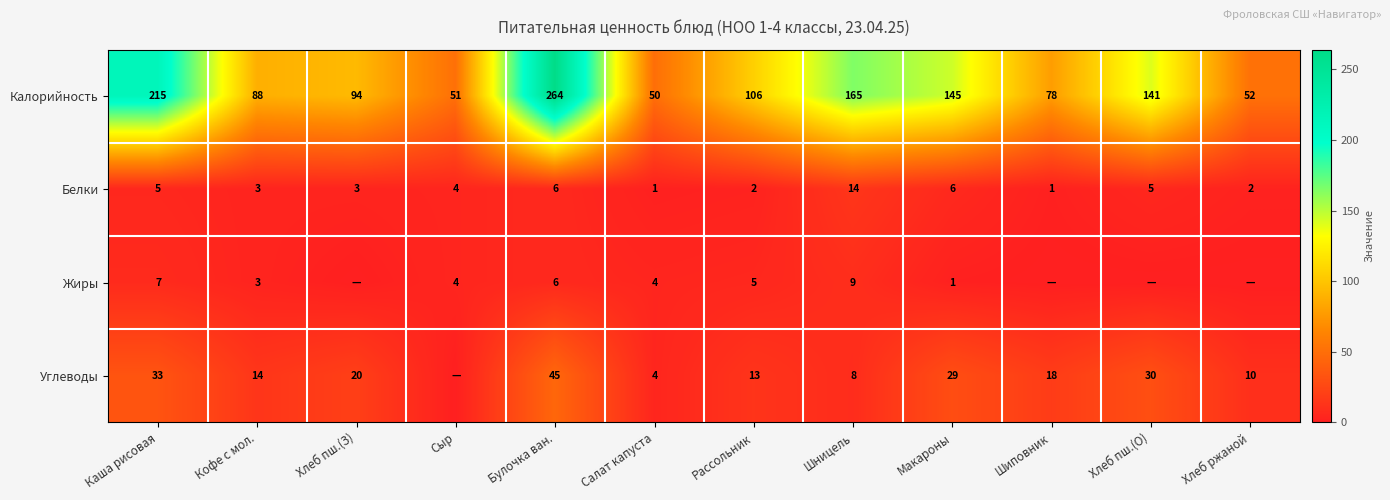

True or false: Углеводы has a value of 29 at Макароны.

True